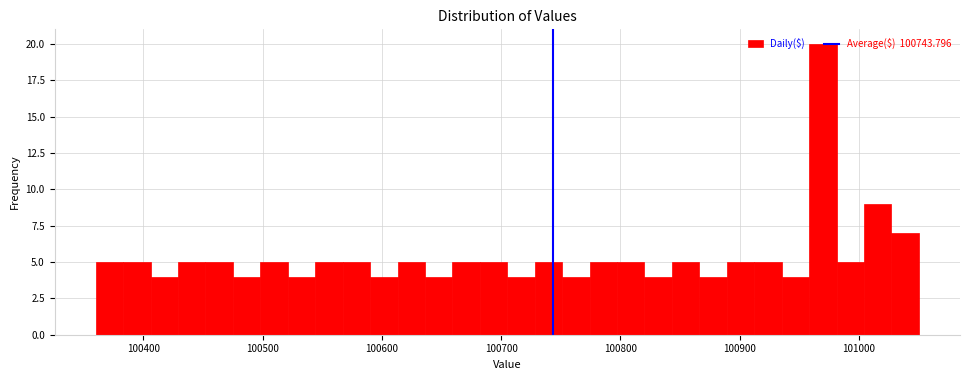

Around what value on the x-axis is the tallest bar? Give the approximate position of its centre, as read against the axis.

100970